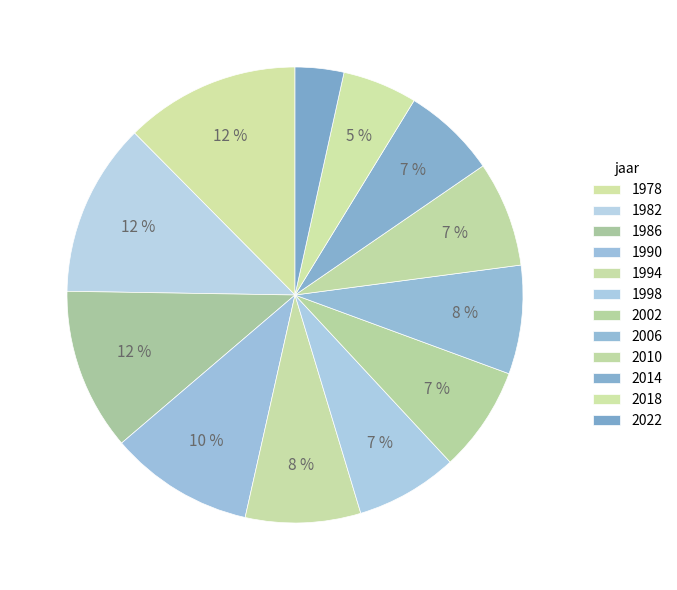

Is the sum of 2014 and 2002 greater than half?

No